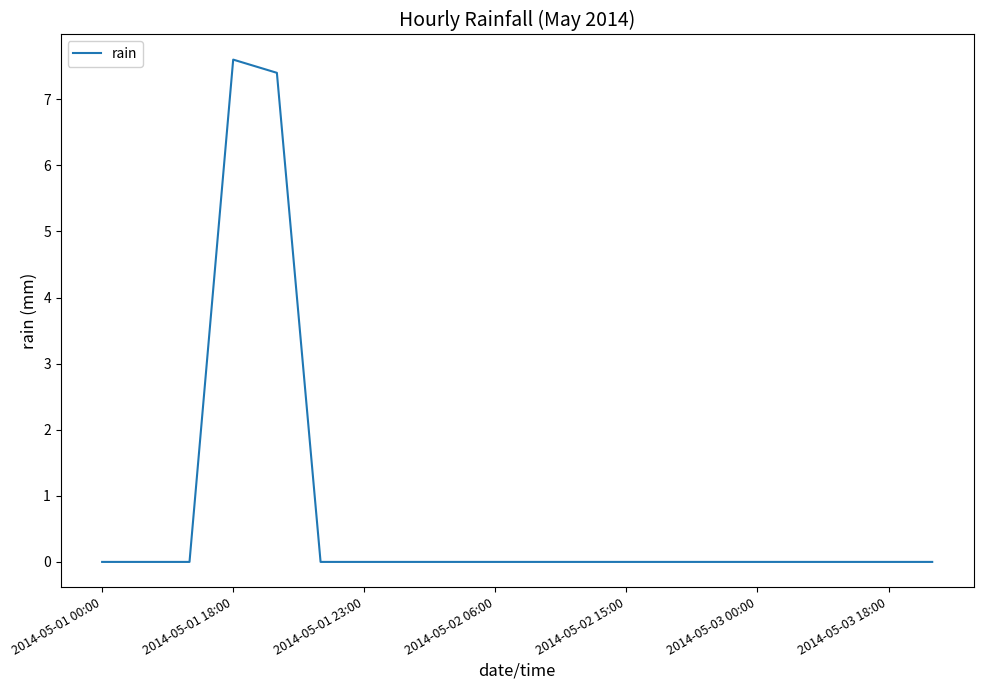

What is the maximum value shown in the chart?

7.6